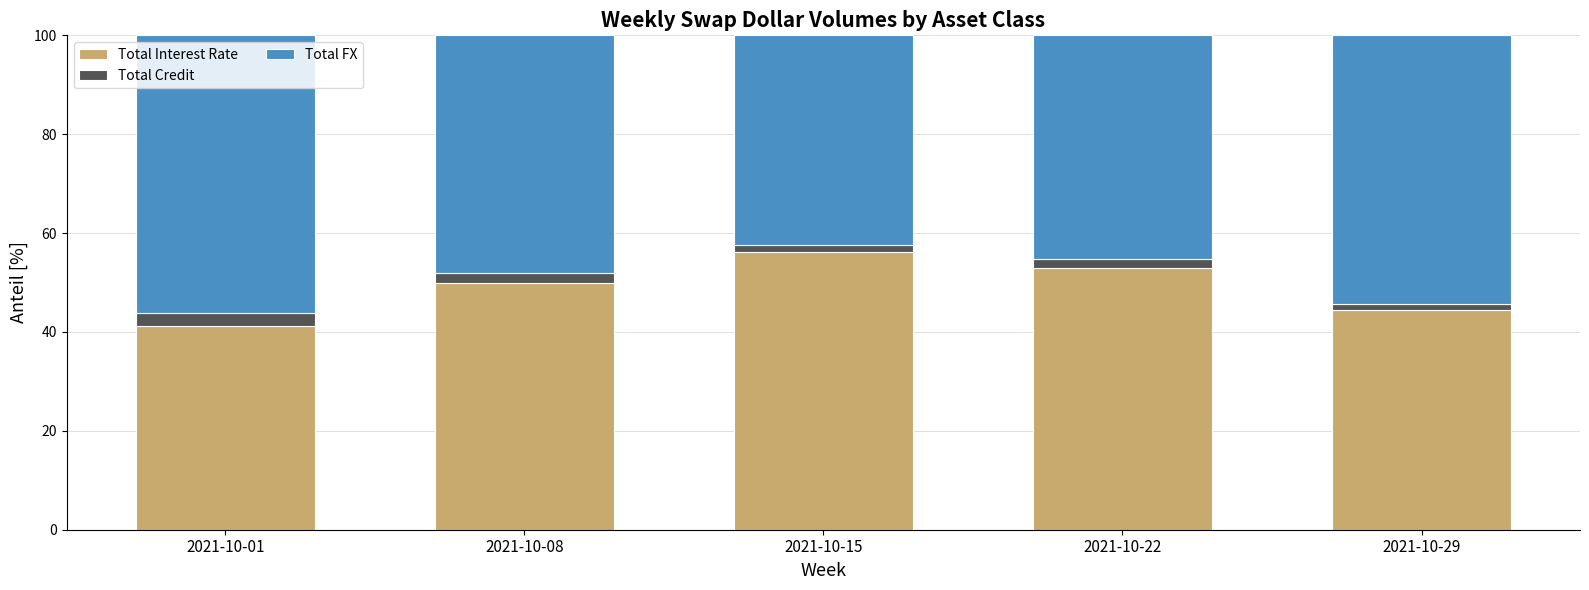

What is the maximum value for Total Interest Rate?

56.1